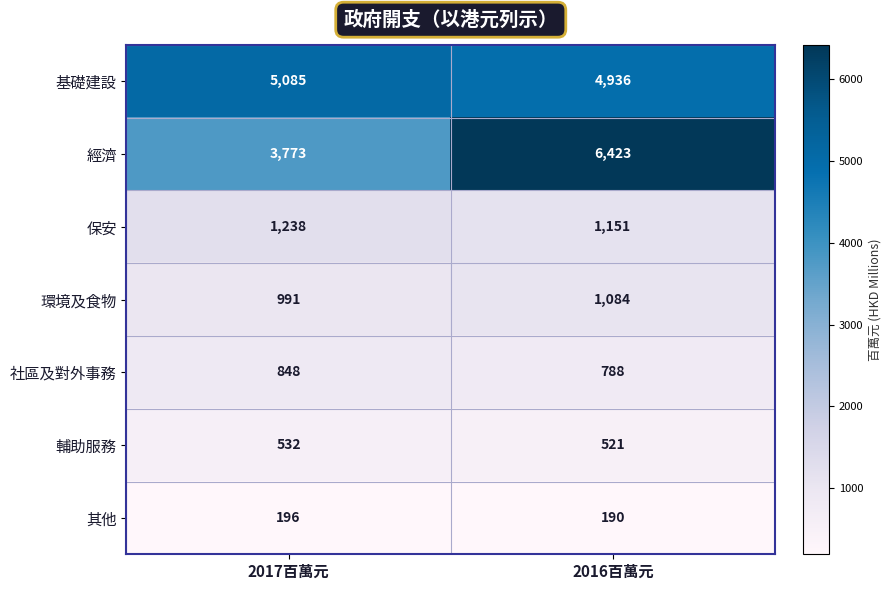

Reading left to right, extract all data points from this chart.

基礎建設: 2017百萬元=5085	2016百萬元=4936
經濟: 2017百萬元=3773	2016百萬元=6423
保安: 2017百萬元=1238	2016百萬元=1151
環境及食物: 2017百萬元=991	2016百萬元=1084
社區及對外事務: 2017百萬元=848	2016百萬元=788
輔助服務: 2017百萬元=532	2016百萬元=521
其他: 2017百萬元=196	2016百萬元=190